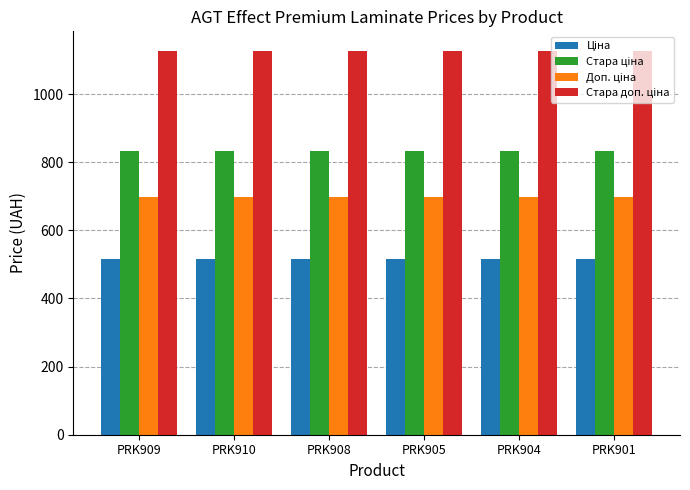

How many data points does each series have?

6